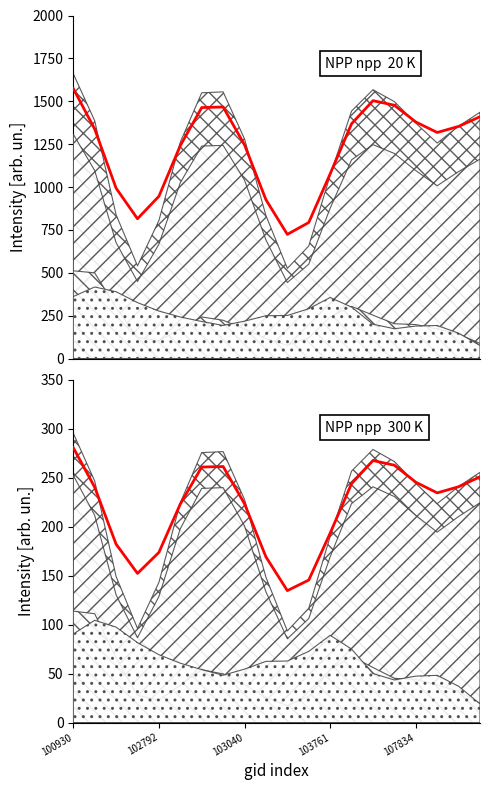

What position from the right is 13?

7